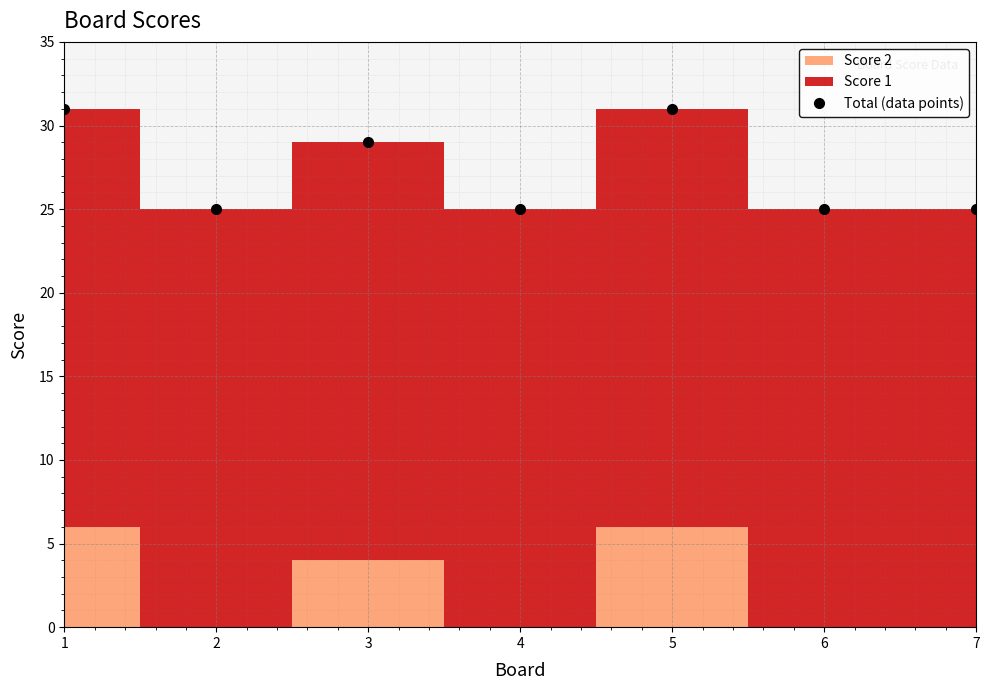

Reading right to left, list all the values displayed in this chart.

25	25	31	25	29	25	31